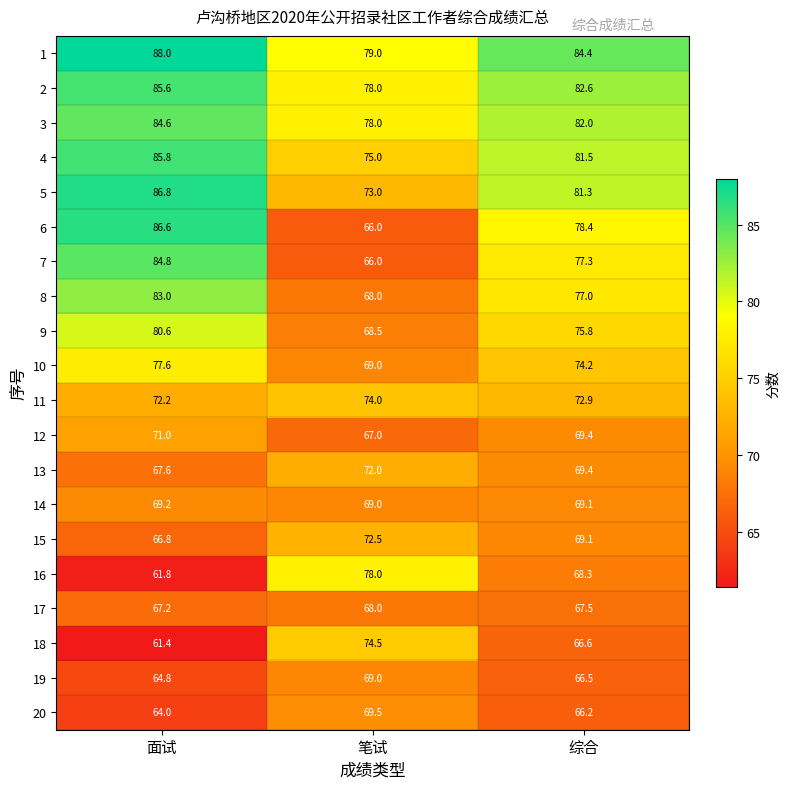

At which label is 1 closest to 83?

综合